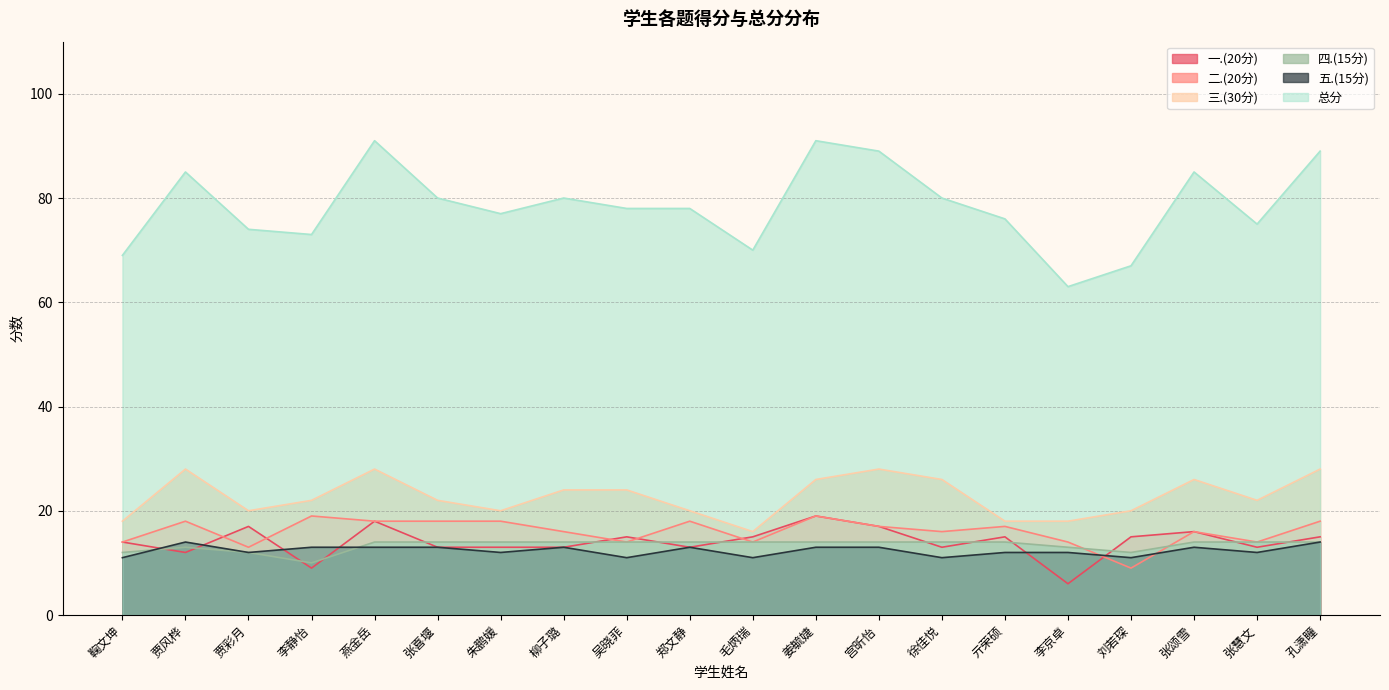

Which series has the largest range (max minus min)?

总分